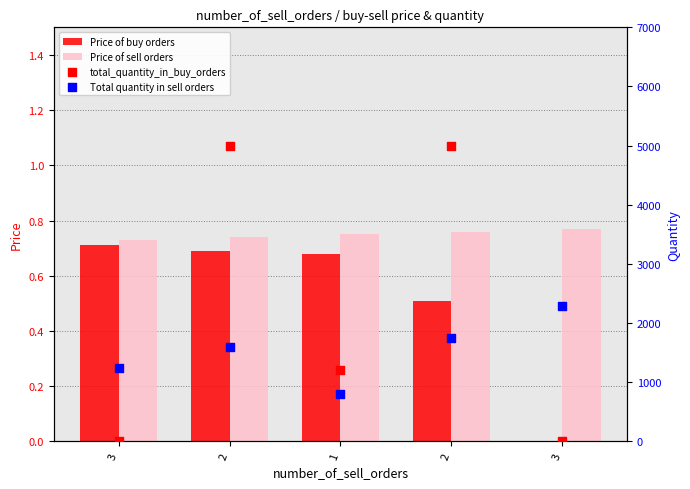

Which series reaches the minimum Y coordinate?

Price of buy orders